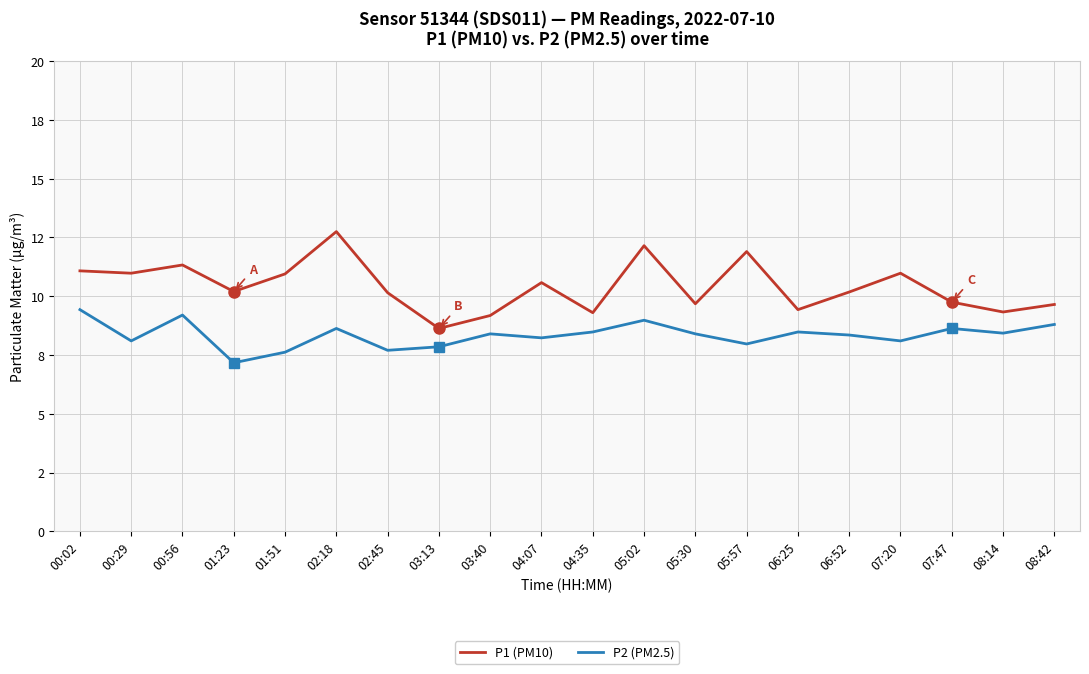

Reading left to right, extract all data points from this chart.

P1 (PM10): 11.1	11.0	11.3	10.2	10.9	12.8	10.2	8.6	9.2	10.6	9.3	12.2	9.7	11.9	9.4	10.2	11.0	9.8	9.3	9.7
P2 (PM2.5): 9.4	8.1	9.2	7.2	7.6	8.6	7.7	7.8	8.4	8.2	8.5	9.0	8.4	8.0	8.5	8.3	8.1	8.6	8.4	8.8